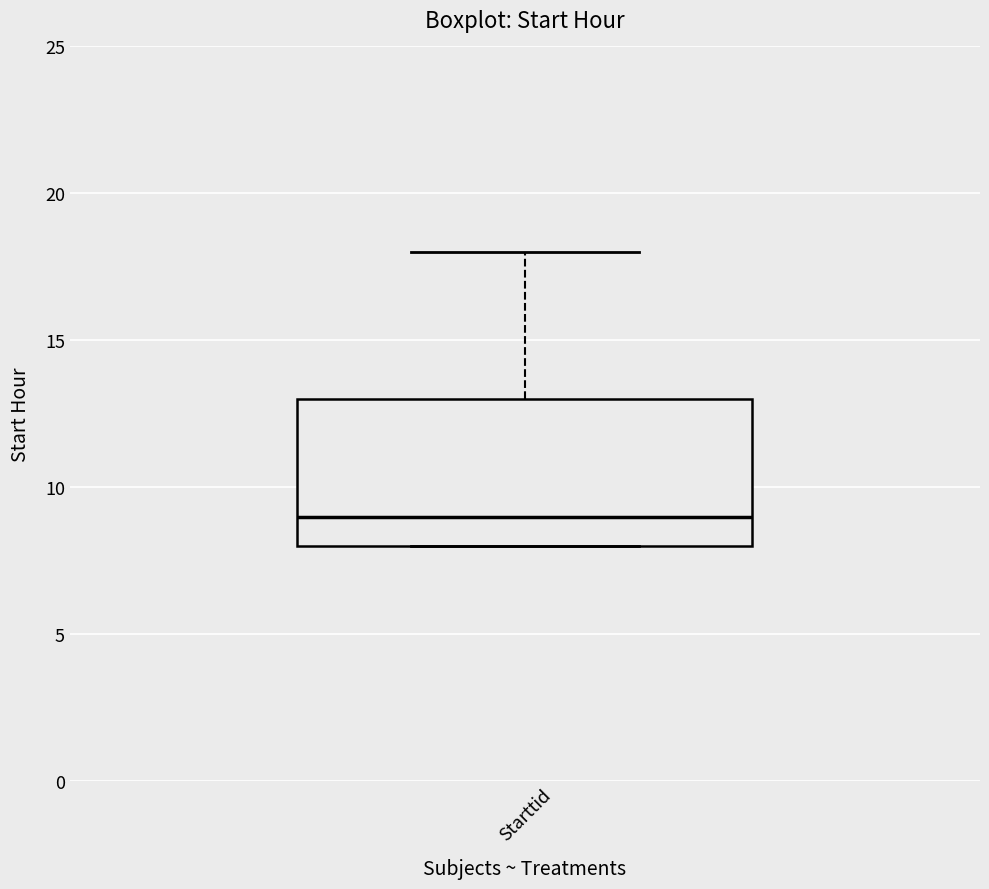

Where is the upper edge of the box for Starttid on the y-axis? The values are not printed on the chart, so give them approximately, as read against the axis.

13